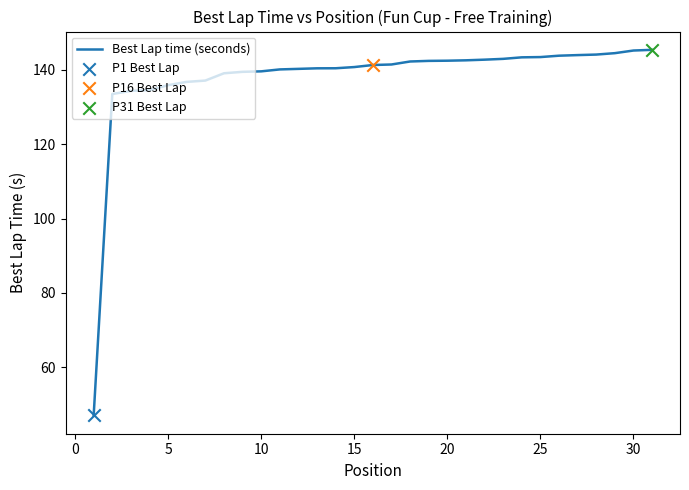

What is the minimum value shown in the chart?

47.1